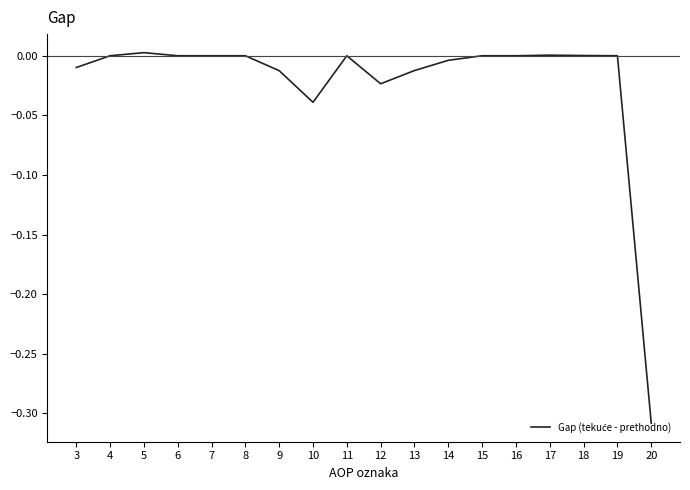

What is the difference between the maximum and minimum values?

0.3